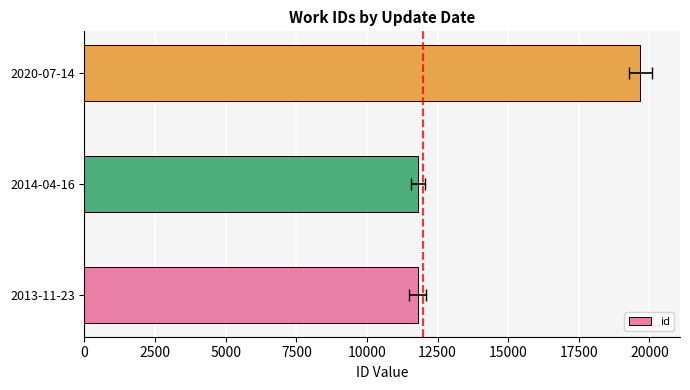

What is the maximum value shown in the chart?

19677